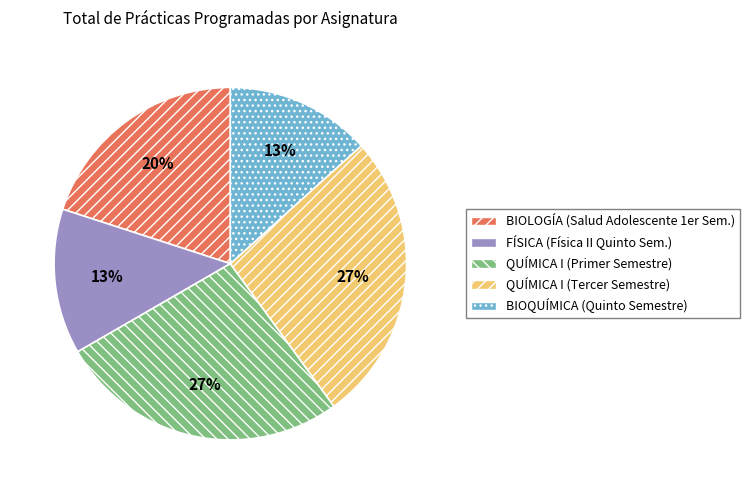

What is the ratio of the value at BIOQUÍMICA (Quinto Semestre) to the value at QUÍMICA I (Primer Semestre)?

0.5